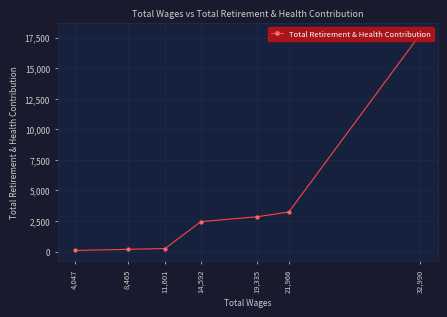

List the labels in order of value, smallest first.

4,047, 8,465, 11,601, 14,592, 19,335, 21,966, 32,990